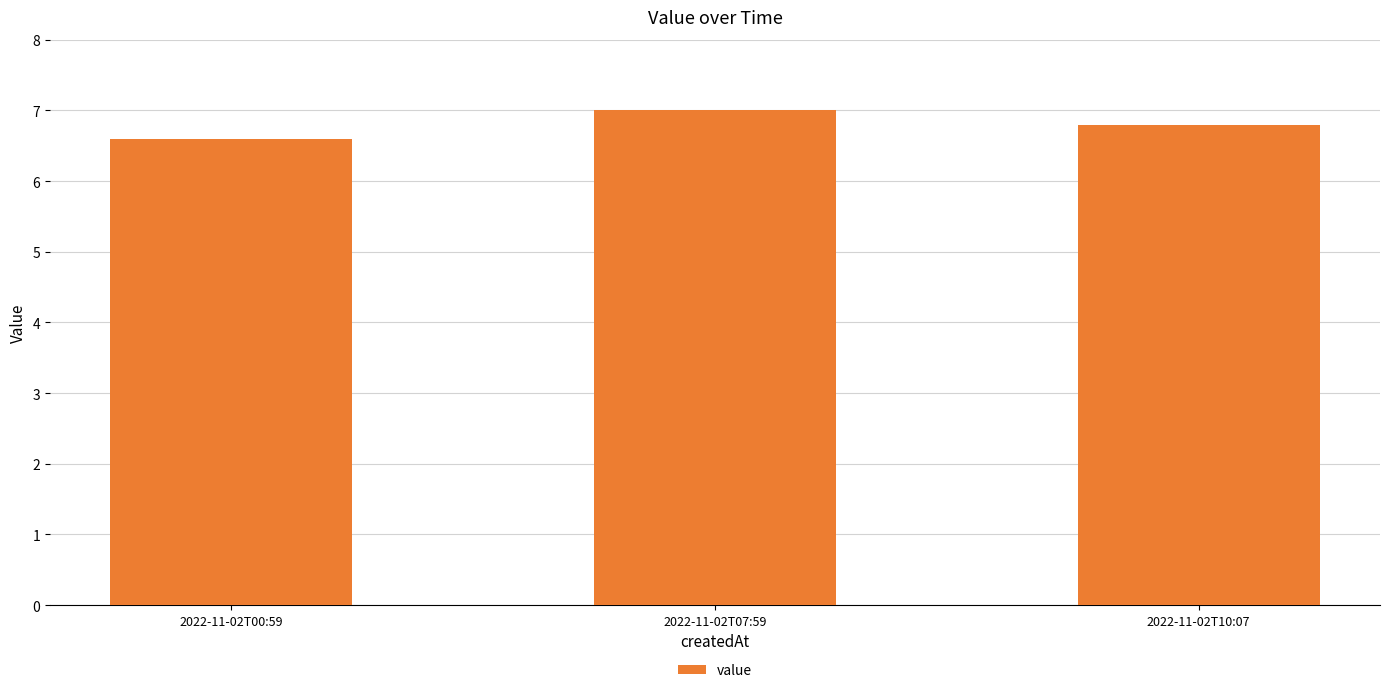

True or false: the data shows 6.8 at 2022-11-02T10:07.

True